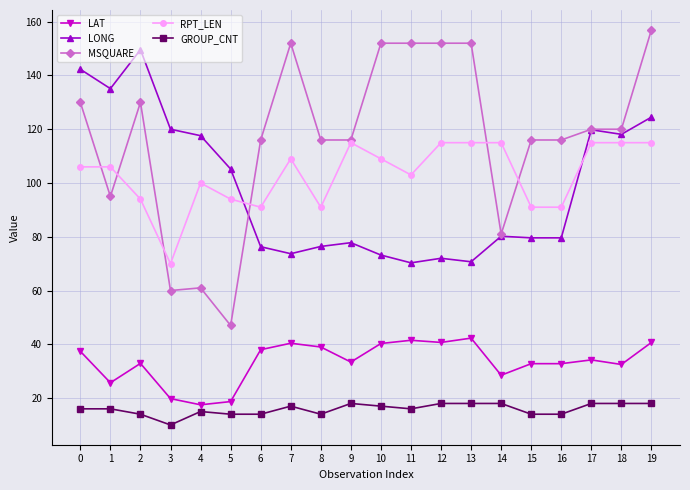

True or false: LONG has more than 0 points higher than both neighbors.

True